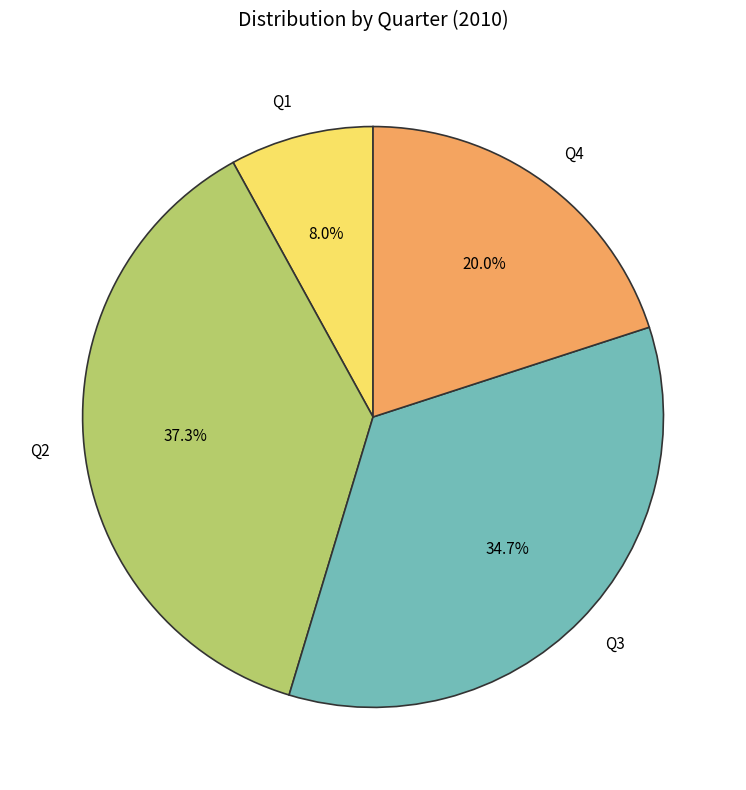

True or false: Q4 accounts for 20% of the total.

True